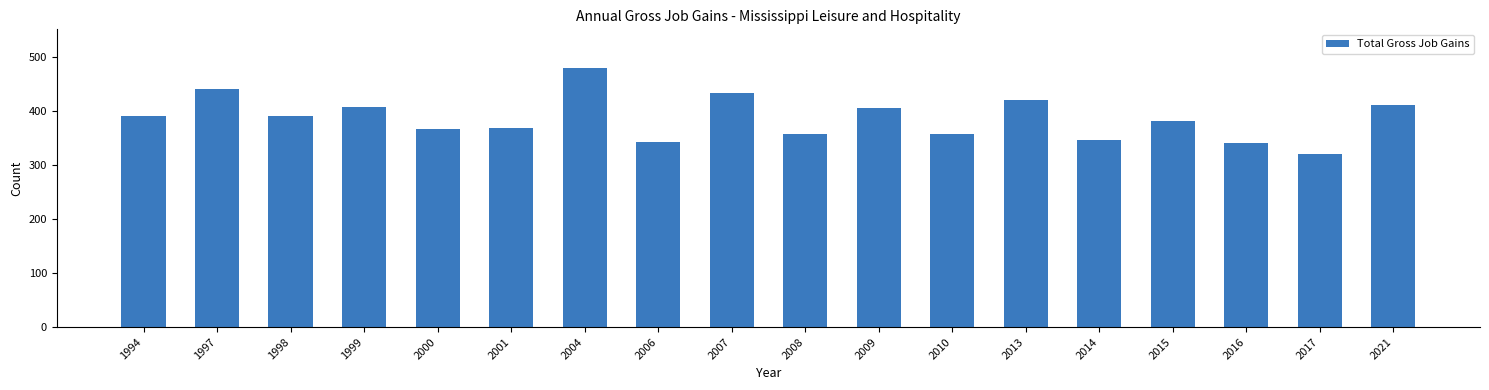

What is the change in value from 1994 to 2013?

+31